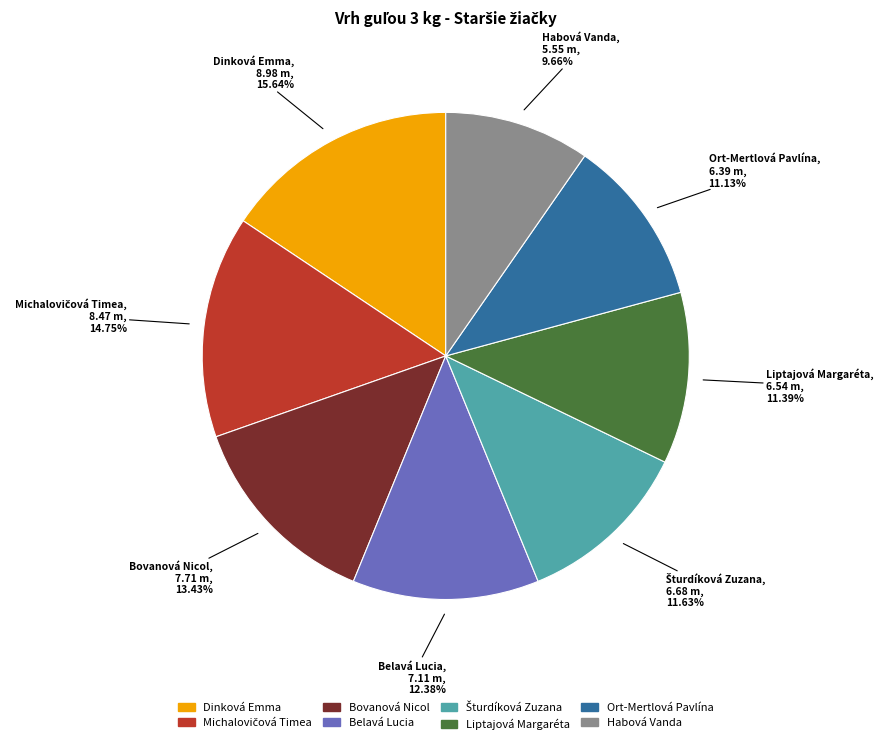

To the nearest percent, what is the combined percentage of Belavá Lucia and Dinková Emma?

28%